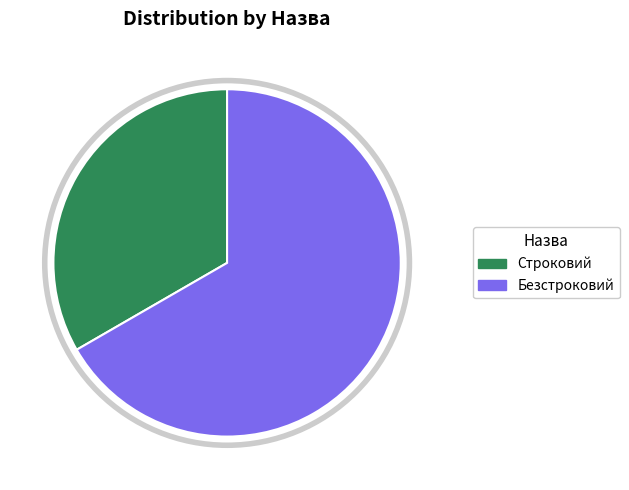

Is the sum of Безстроковий and Строковий greater than half?

Yes